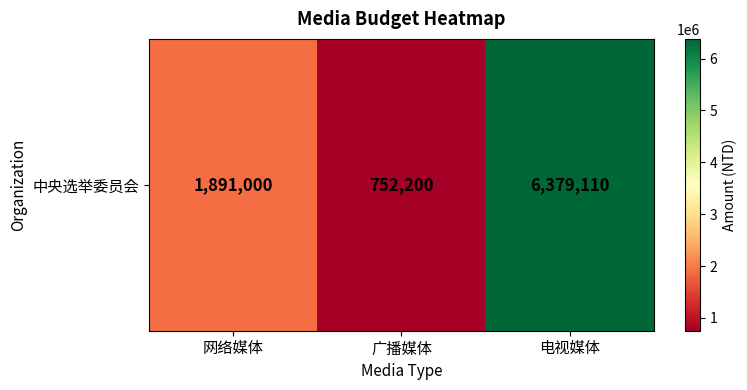

True or false: the data shows 1891000 at 网络媒体.

True